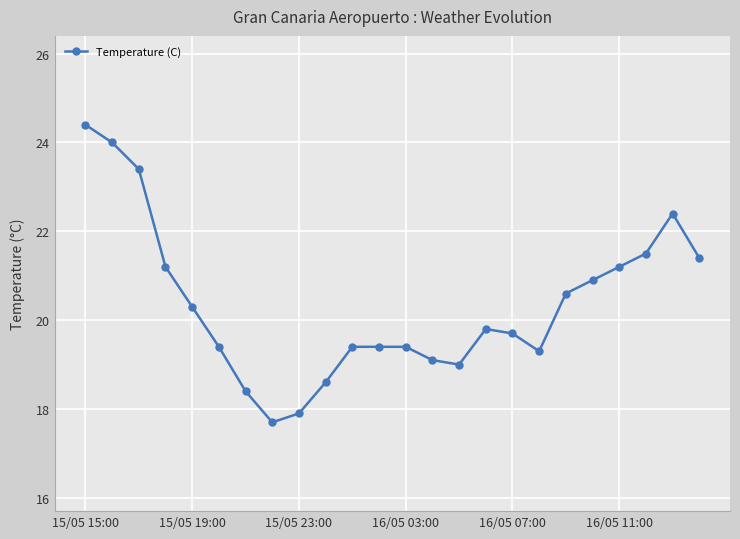

Reading left to right, what are all the values shown in this chart?

24.4	24.0	23.4	21.2	20.3	19.4	18.4	17.7	17.9	18.6	19.4	19.4	19.4	19.1	19.0	19.8	19.7	19.3	20.6	20.9	21.2	21.5	22.4	21.4